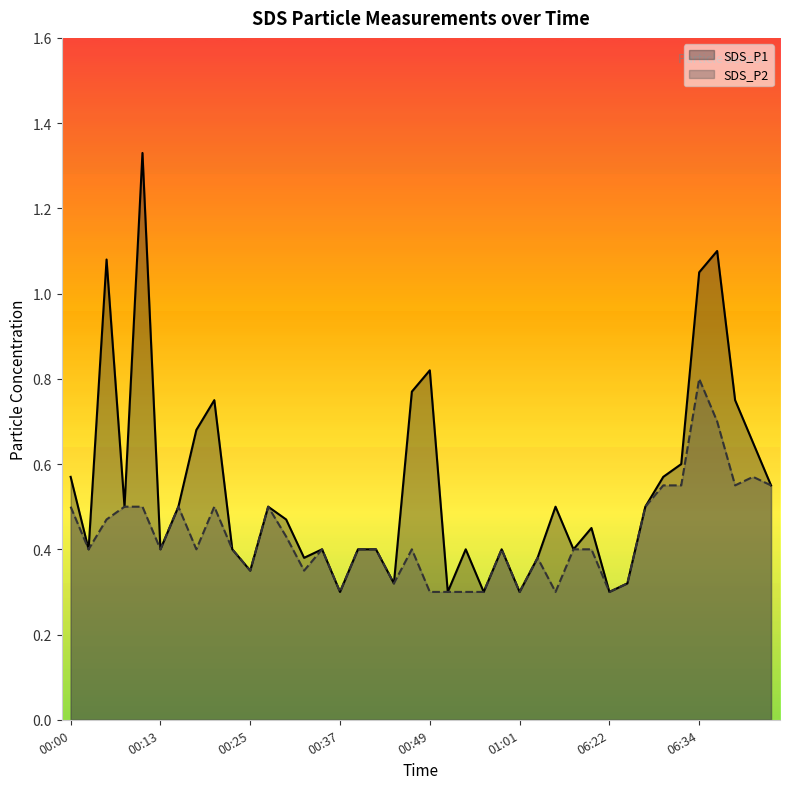

Between 00:13 and 00:15, which is larger?

00:15